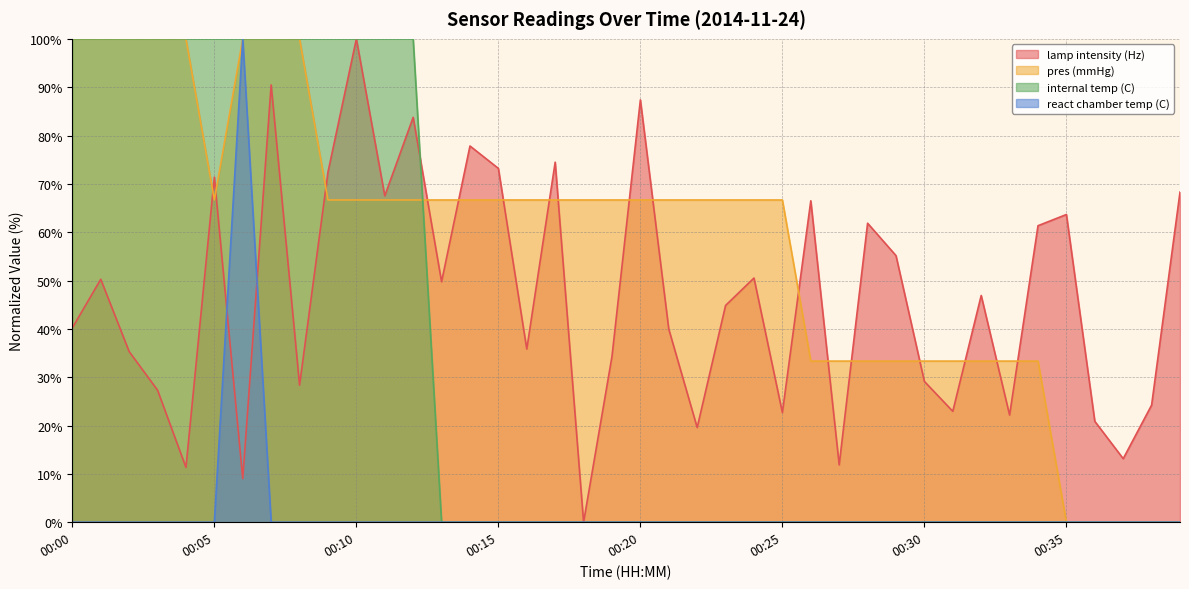

The pres (mmHg) series shows 0.0 at 00:37. True or false?

True